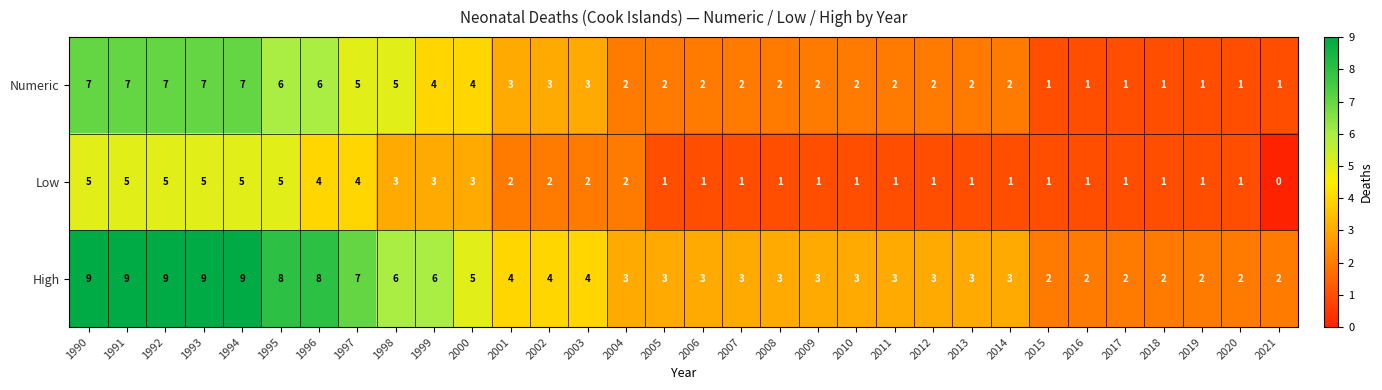

At which category does the chart reach its minimum across all series?

2021